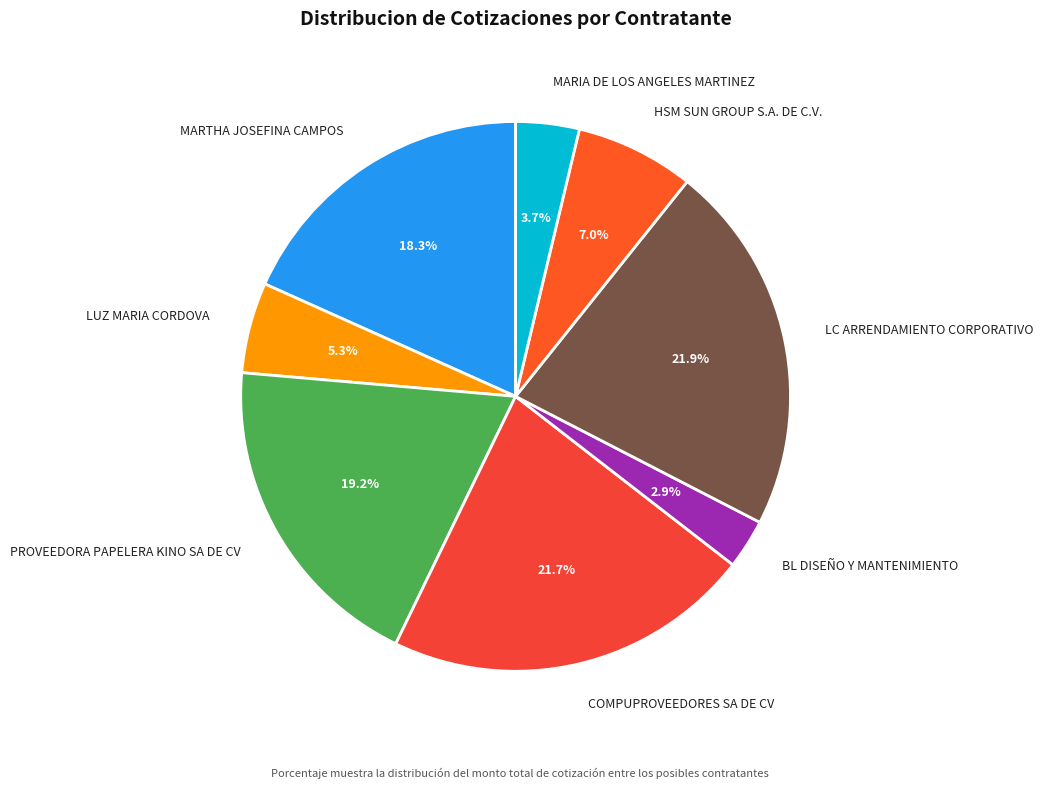

Which has a higher value, MARTHA JOSEFINA CAMPOS or BL DISEÑO Y MANTENIMIENTO?

MARTHA JOSEFINA CAMPOS